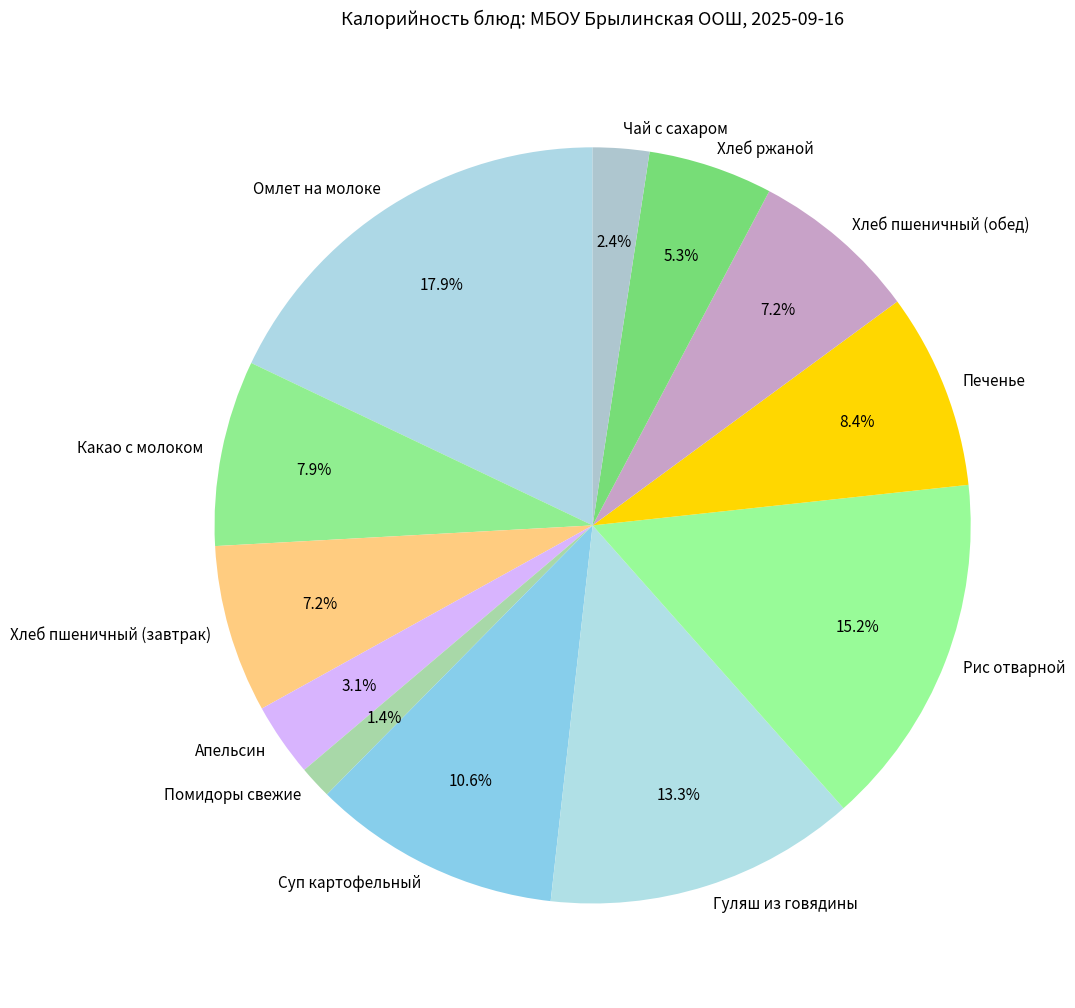

Count the number of slices in the pie.

12